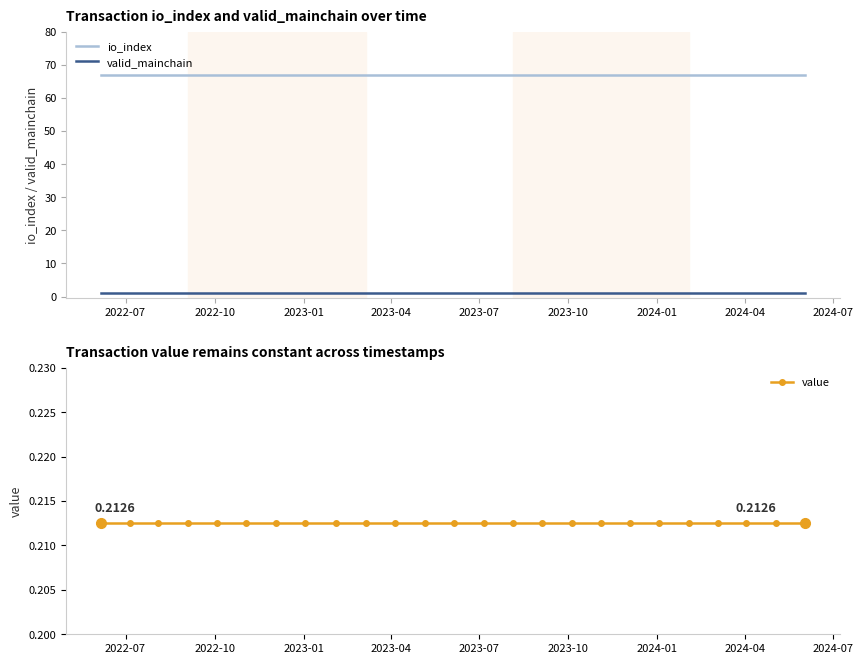

What is the lowest value of the io_index series?

67